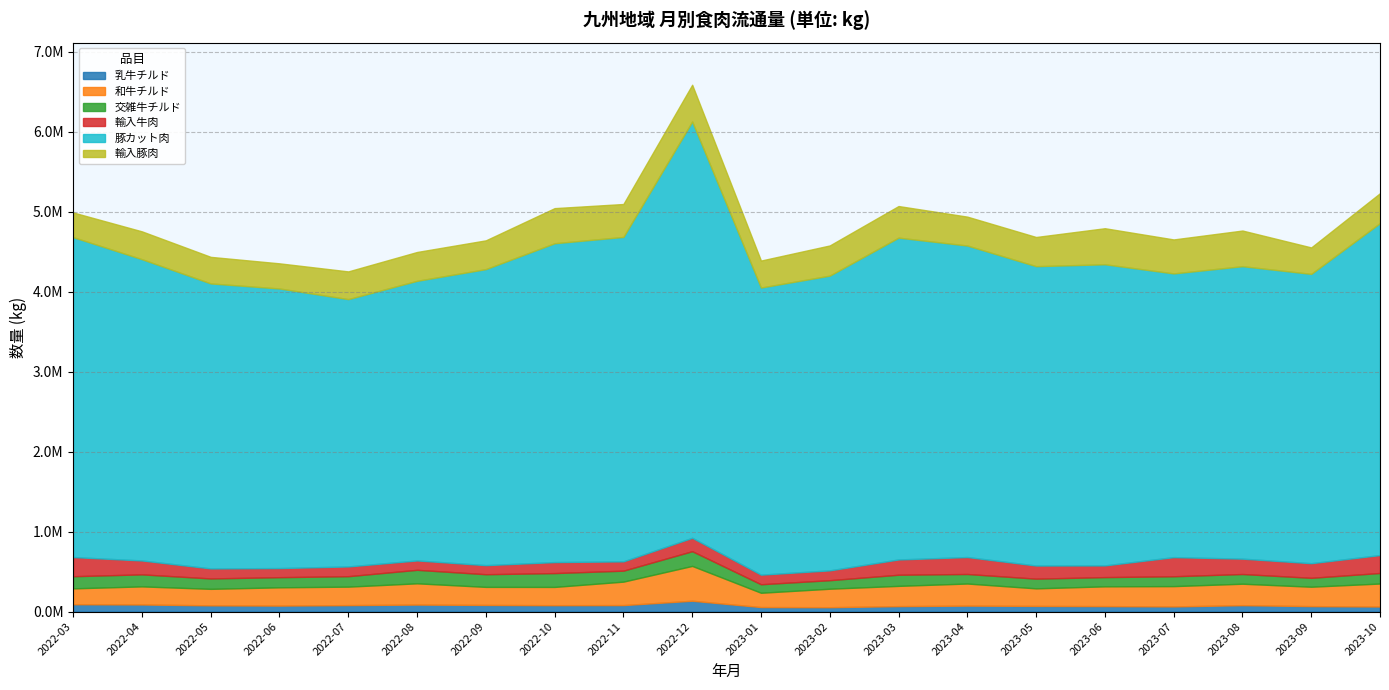

What is the label of the 8th point from the left?

2022-10